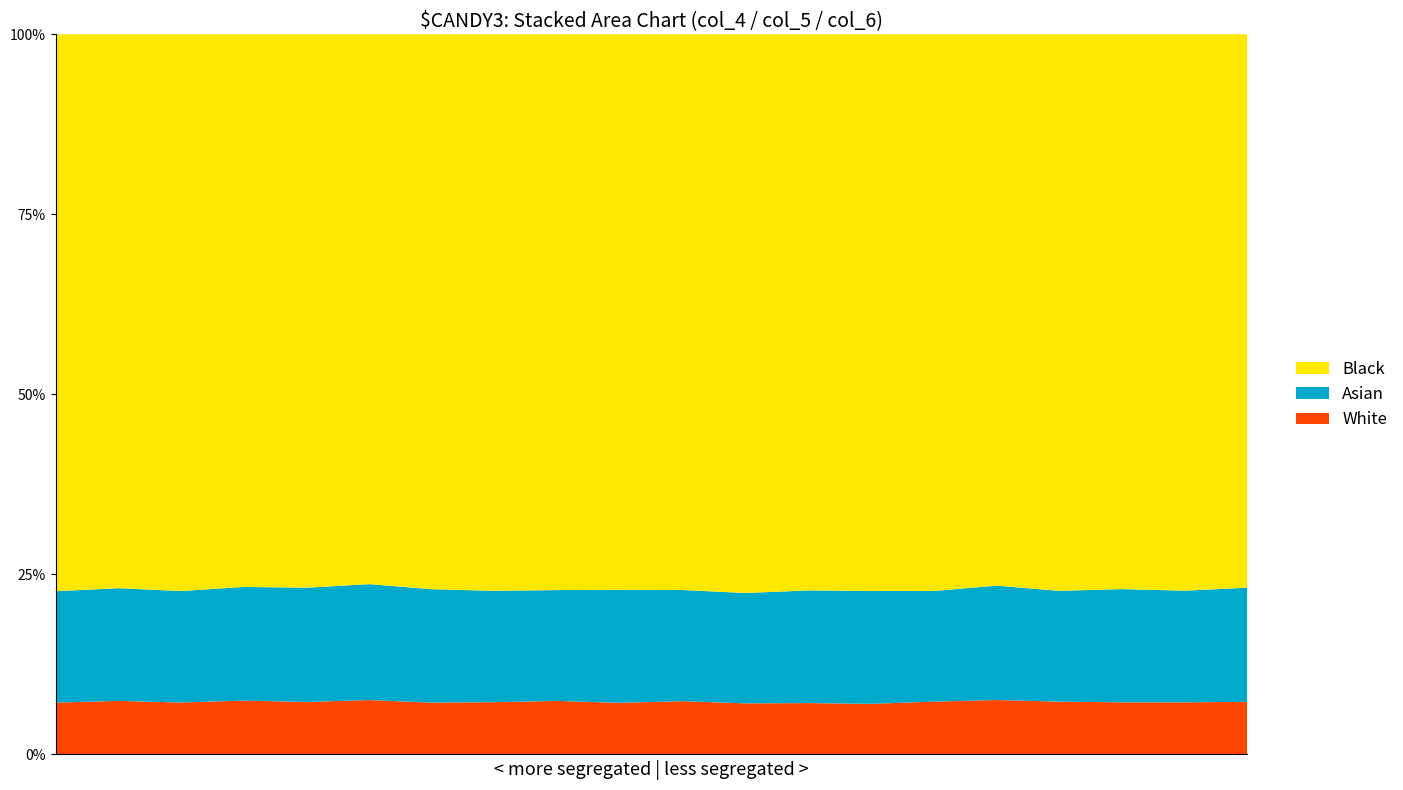

Reading right to left, extract all data points from this chart.

col_4: 1481	1469	1467	1482	1533	1486	1427	1441	1439	1498	1449	1506	1471	1454	1530	1474	1517	1462	1506	1460
col_5: 15576	15685	15609	15622	15525	15664	15689	15600	15736	15628	15591	15642	15656	15571	15468	15539	15574	15671	15583	15685
col_6: 3212	3148	3186	3110	3220	3114	3182	3160	3108	3126	3172	3121	3132	3183	3261	3209	3204	3138	3171	3138